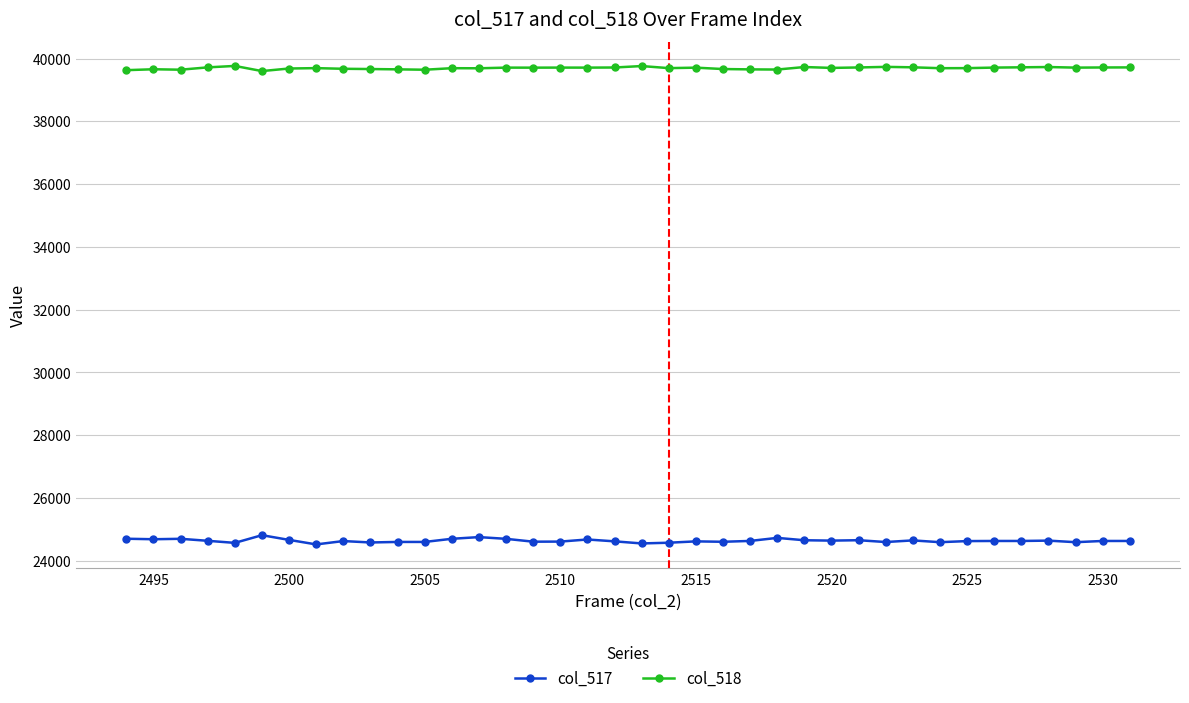

What is the highest value of the col_517 series?

24811